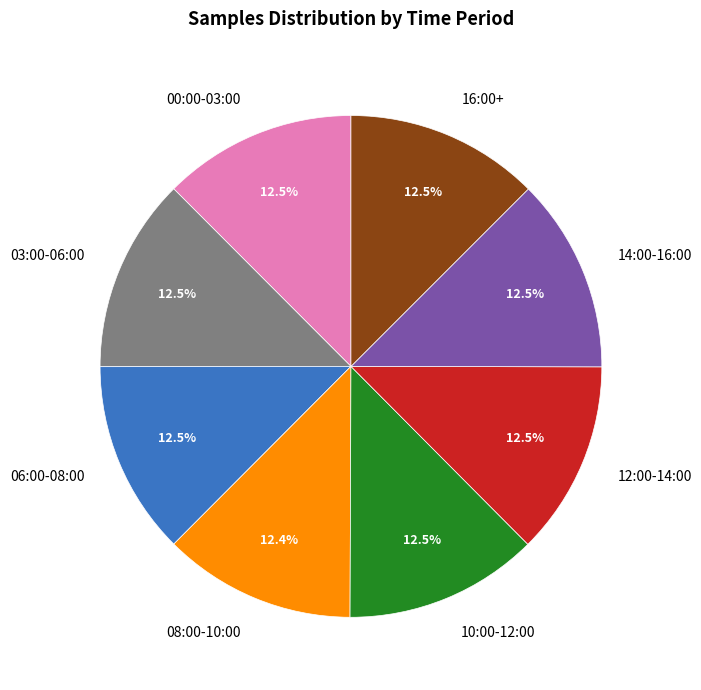

Approximately how many times larger is the value at 06:00-08:00 compared to 12:00-14:00?

1.0